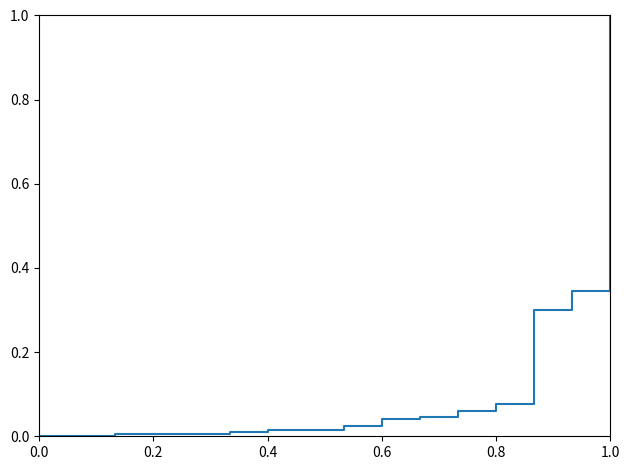

What is the maximum value shown in the chart?

1.0